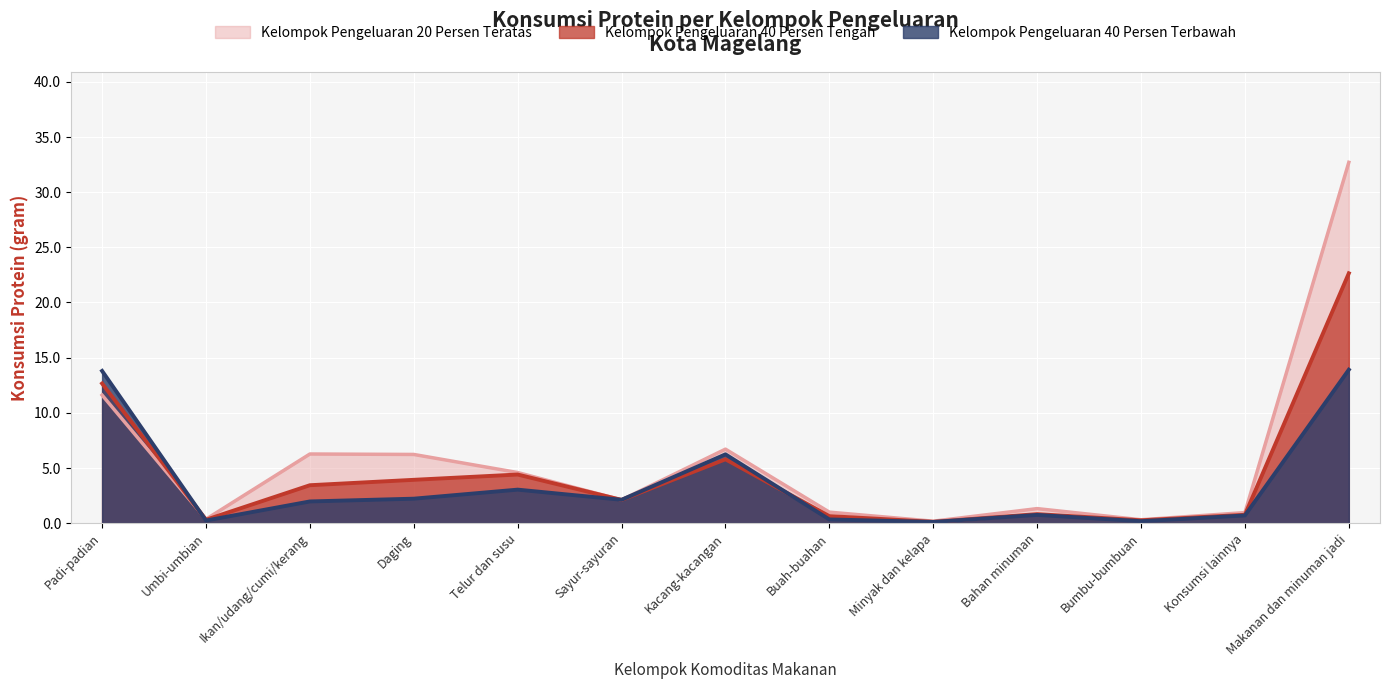

How many lines are shown in the chart?

3